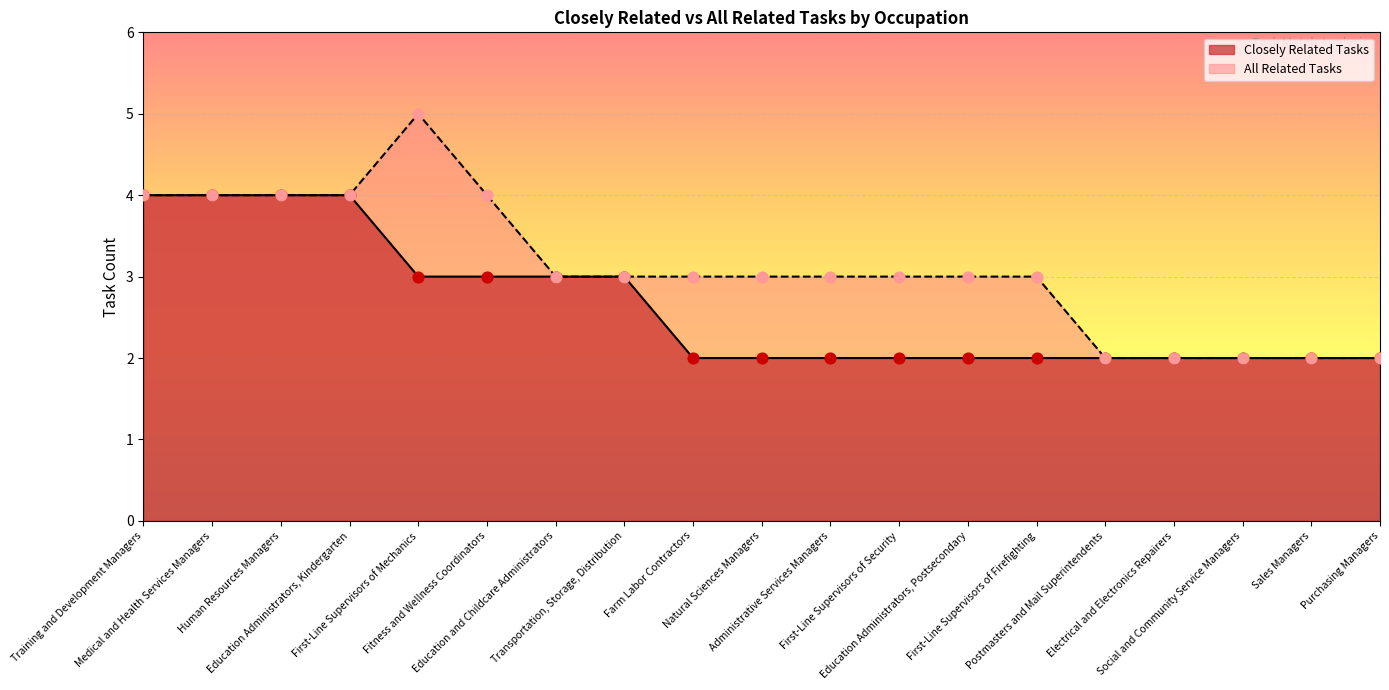

Is the value of Closely Related Tasks at Electrical and Electronics Repairers greater than the value of All Related Tasks at Medical and Health Services Managers?

No